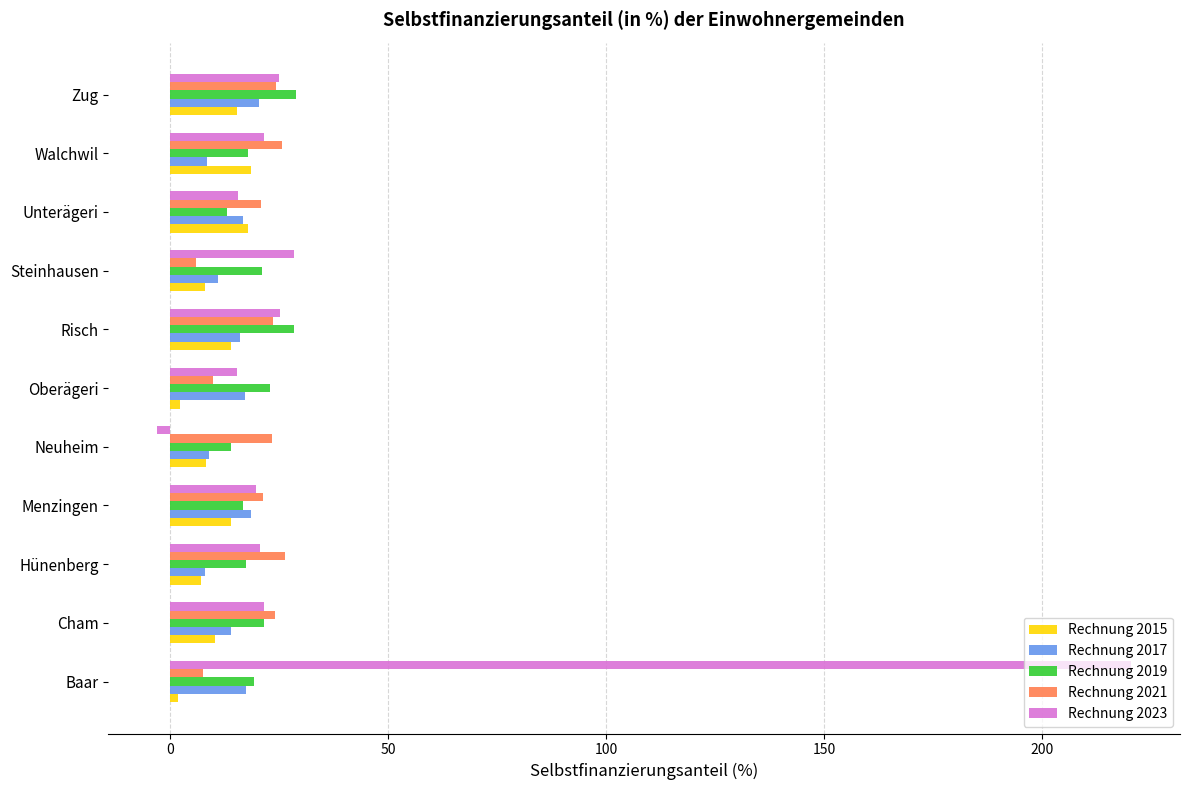

What is the sum of all Rechnung 2021 values?

212.6